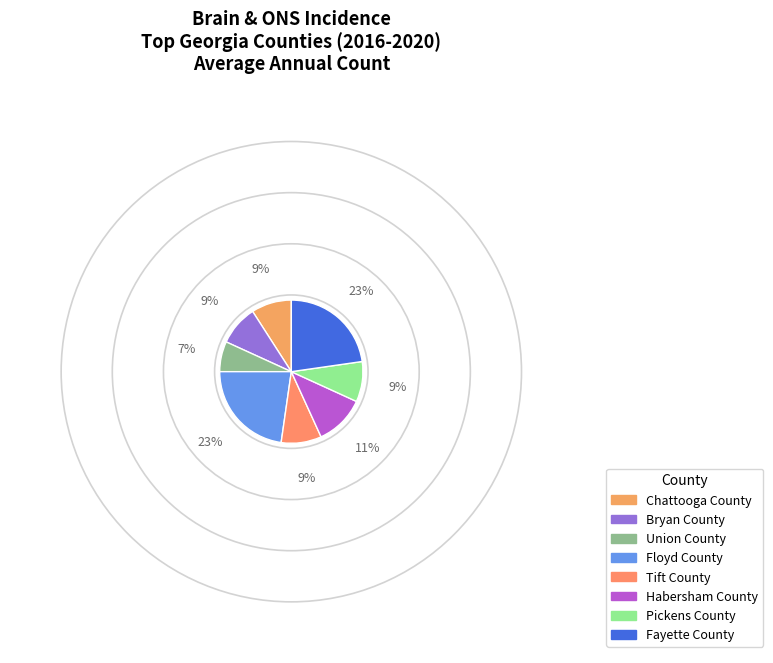

Count the number of slices in the pie.

8